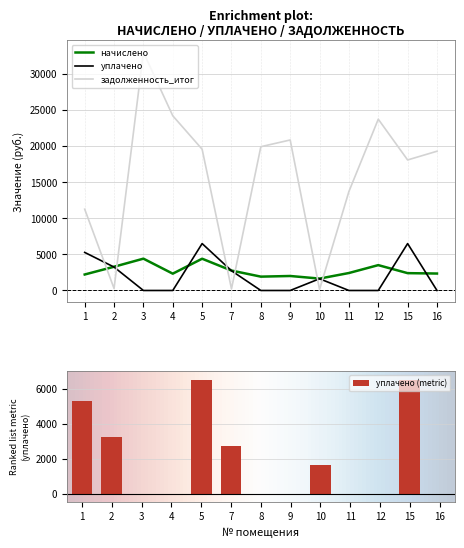

What is the value of the задолженность_итог bar at the 1st from the left?

11263.9